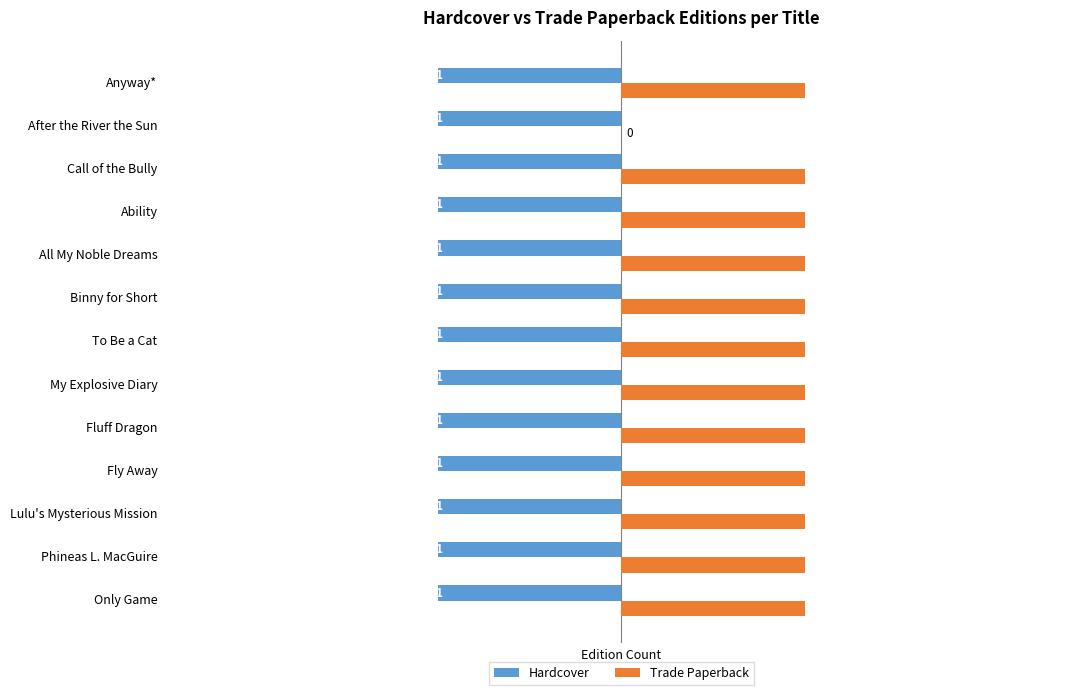

The Hardcover series shows -1 at All My Noble Dreams. True or false?

True